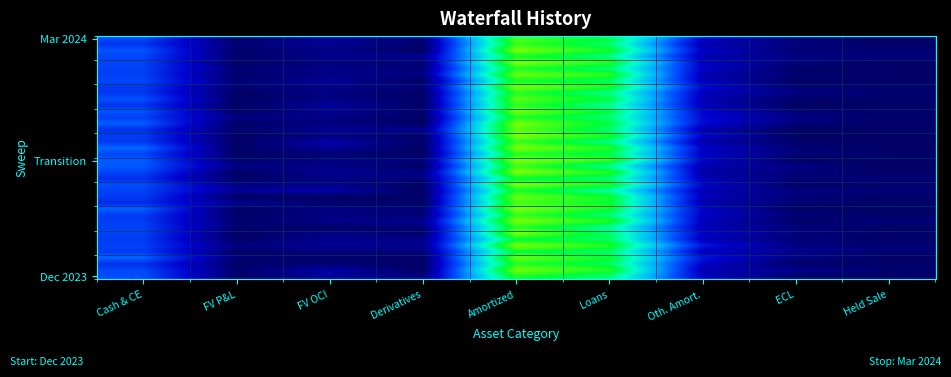

Which series changed the most between FV OCI and Loans?

Transition